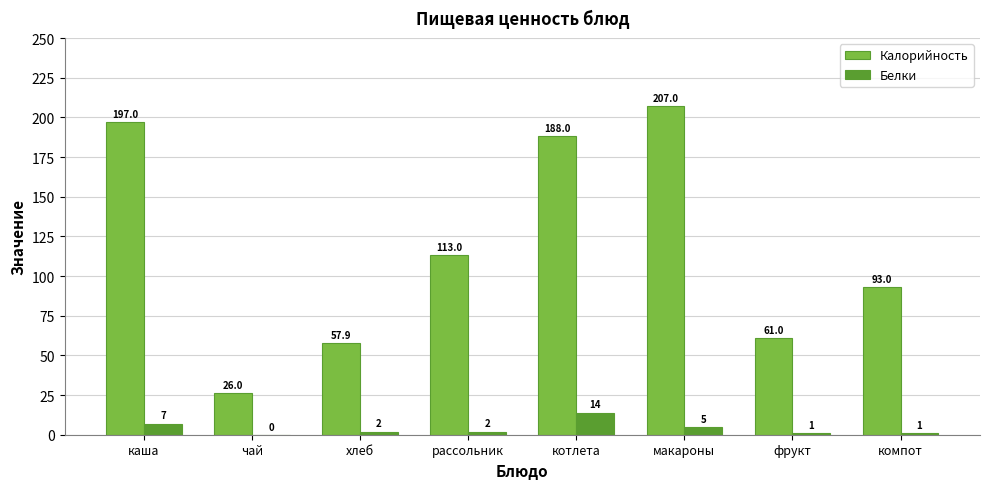

True or false: Калорийность has a value of 197.0 at каша.

True